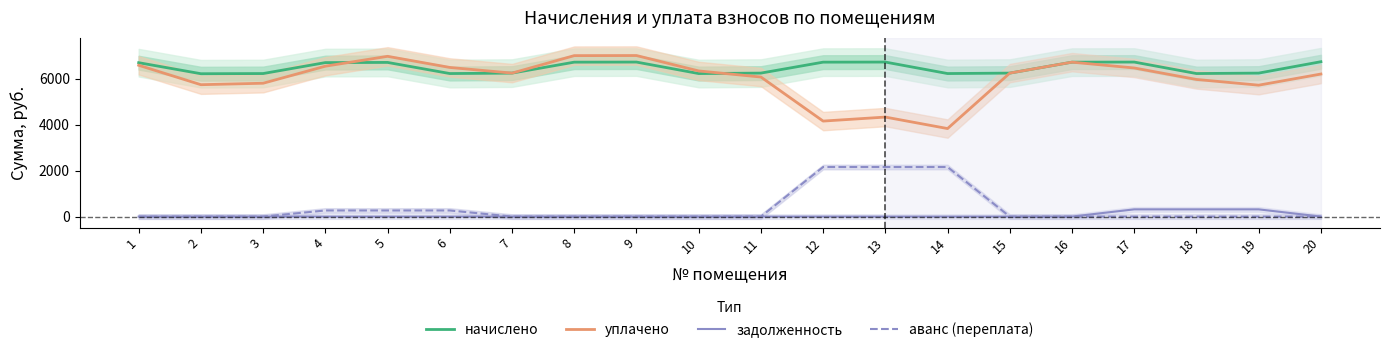

Is the value of задолженность at 17 greater than the value of уплачено at 9?

No